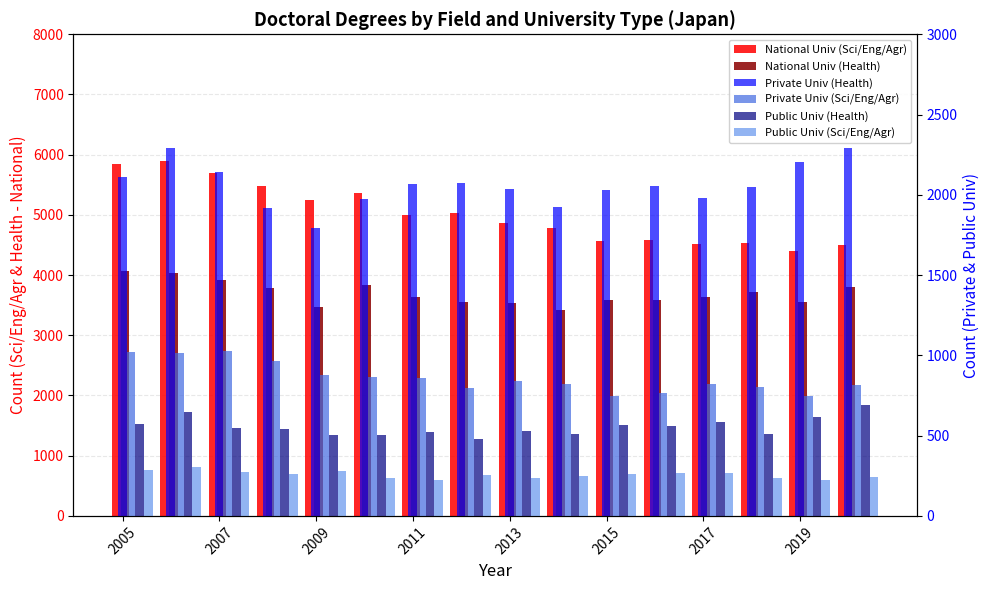

What are all the series names shown in the legend?

National Univ (Sci/Eng/Agr), National Univ (Health), Private Univ (Health), Private Univ (Sci/Eng/Agr), Public Univ (Health), Public Univ (Sci/Eng/Agr)